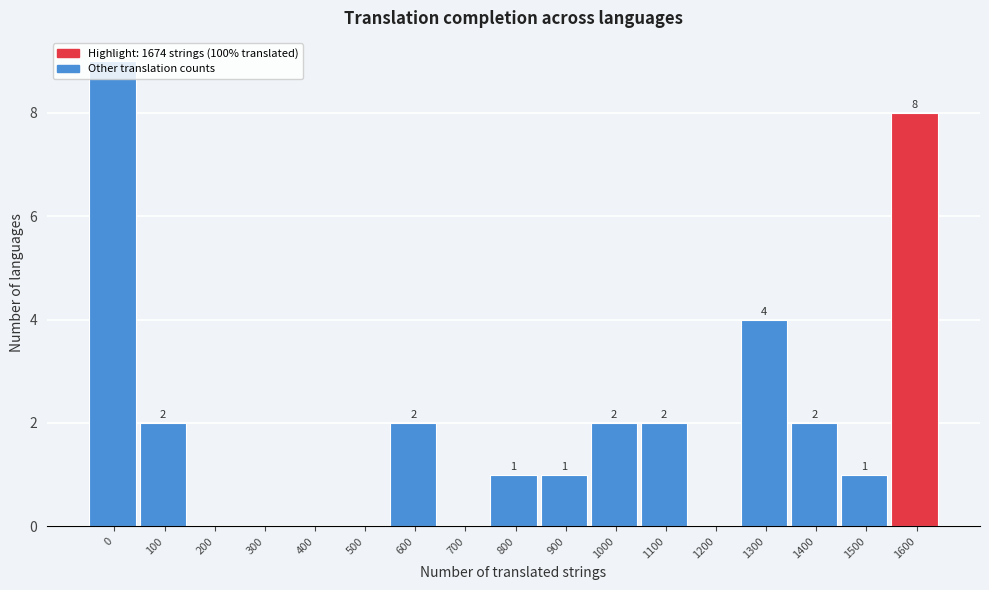

What is the change in value from 400 to 1300?

+4